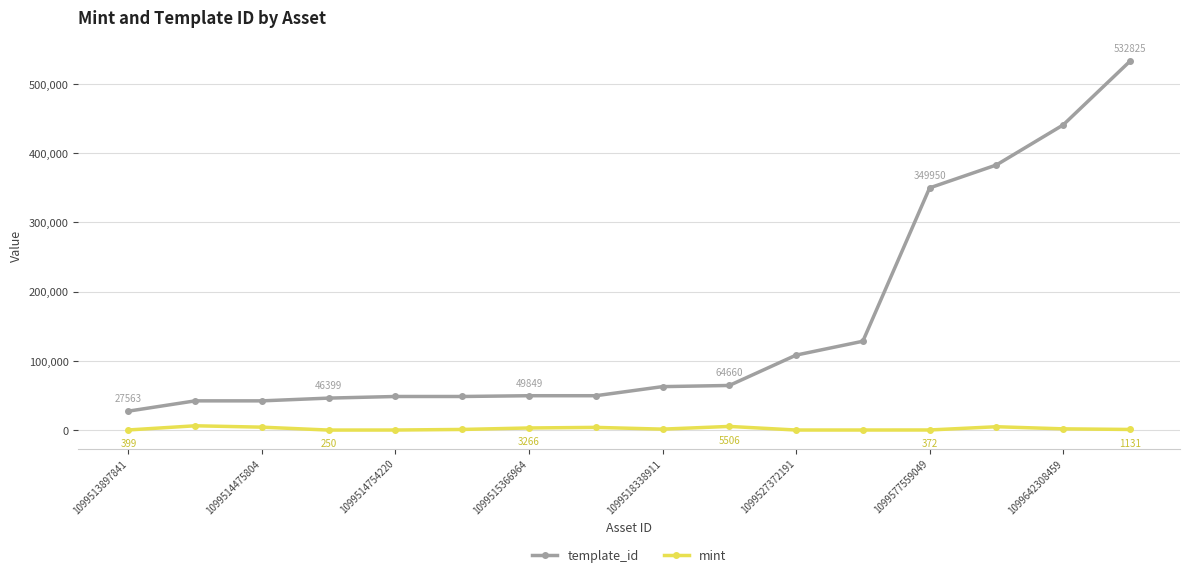

What are all the series names shown in the legend?

template_id, mint